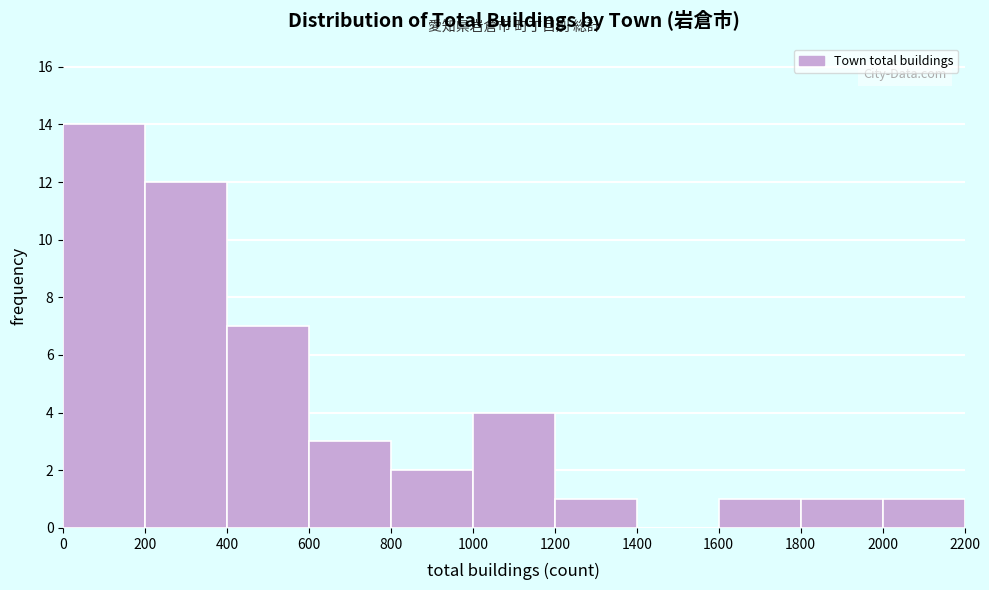

How tall is the bar that spans 1800 to 2000 on the x-axis? The values are not printed on the chart, so give them approximately, as read against the axis.

1